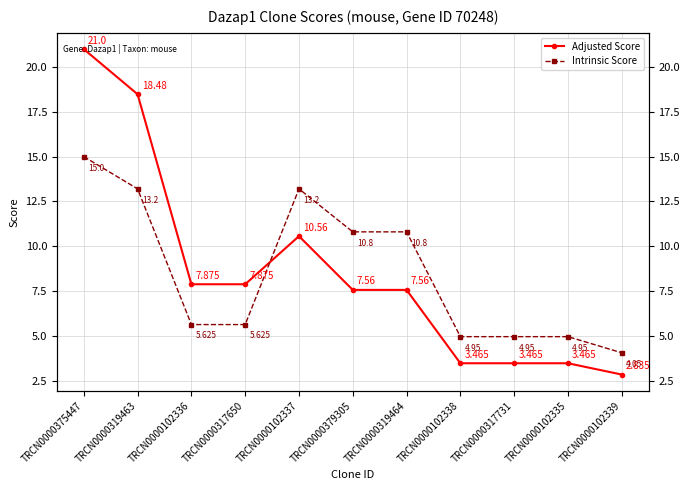

List the labels in order of Intrinsic Score value, largest first.

TRCN0000375447, TRCN0000319463, TRCN0000102337, TRCN0000379305, TRCN0000319464, TRCN0000102336, TRCN0000317650, TRCN0000102338, TRCN0000317731, TRCN0000102335, TRCN0000102339